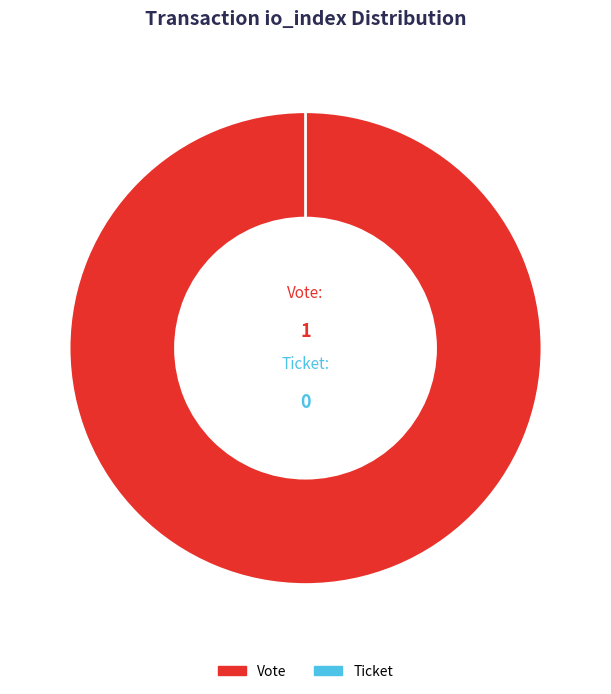

To the nearest percent, what is the combined percentage of Ticket (io_index=0) and Vote (io_index=1)?

100%